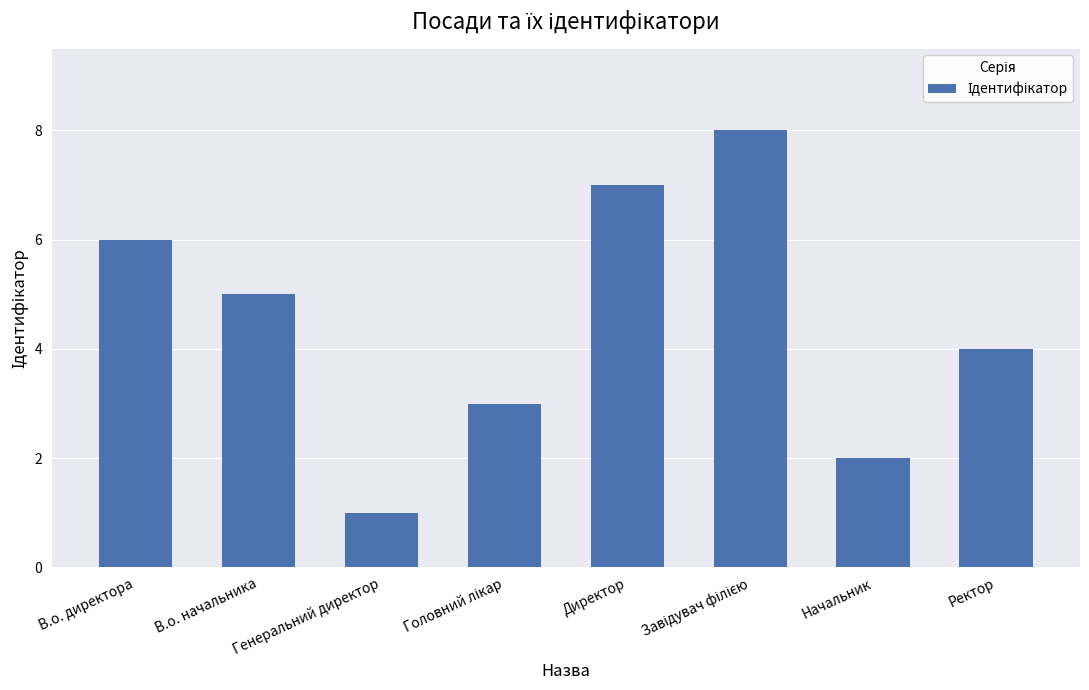

Are the bars horizontal?

No